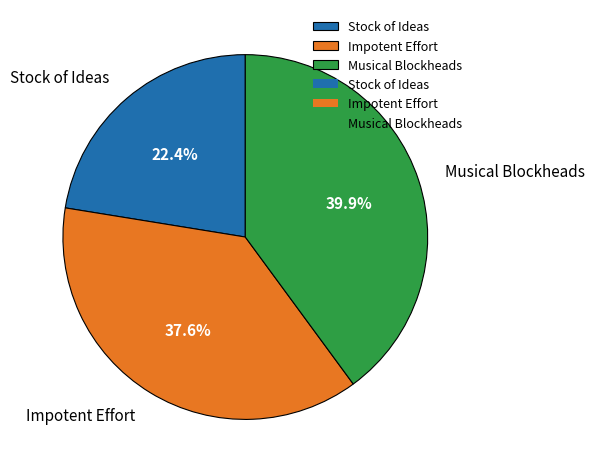

What is the total percentage of Stock of Ideas and Musical Blockheads?

62.4%